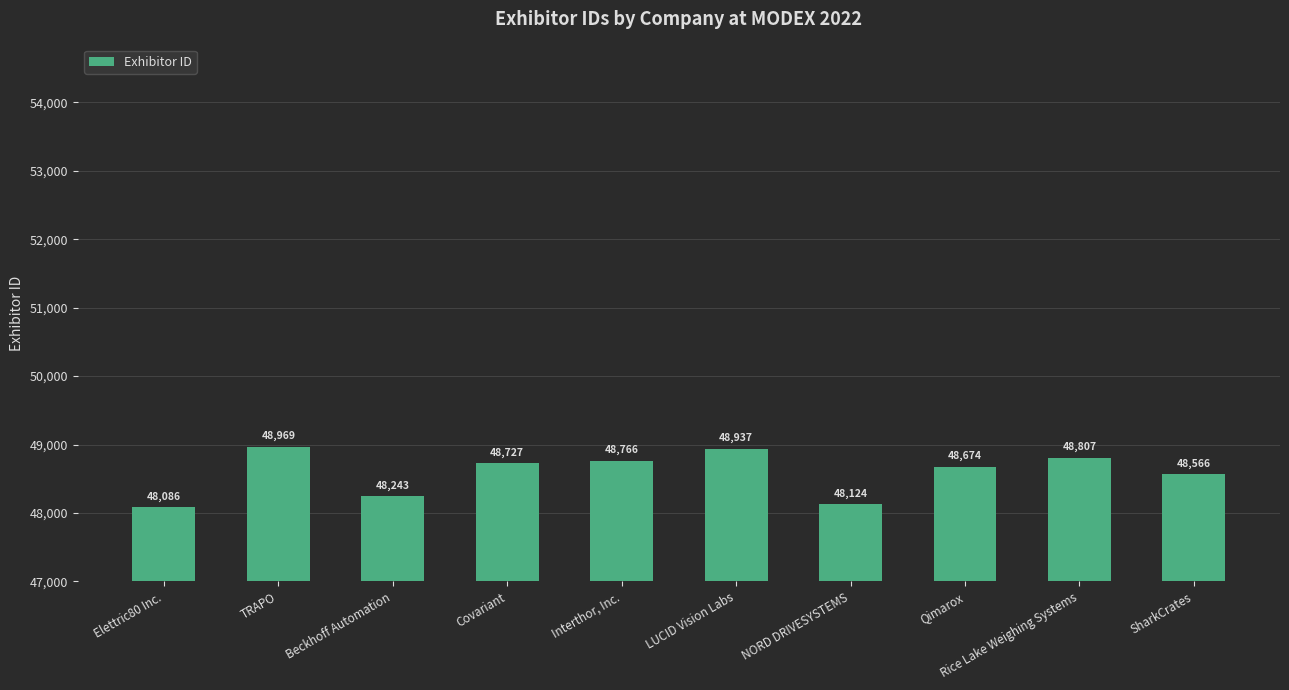

How many categories are shown in the chart?

10